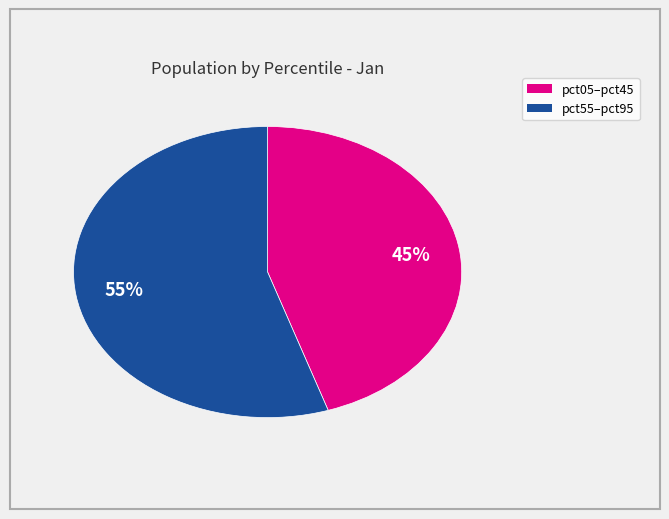

To the nearest percent, what is the average slice percentage?

50%